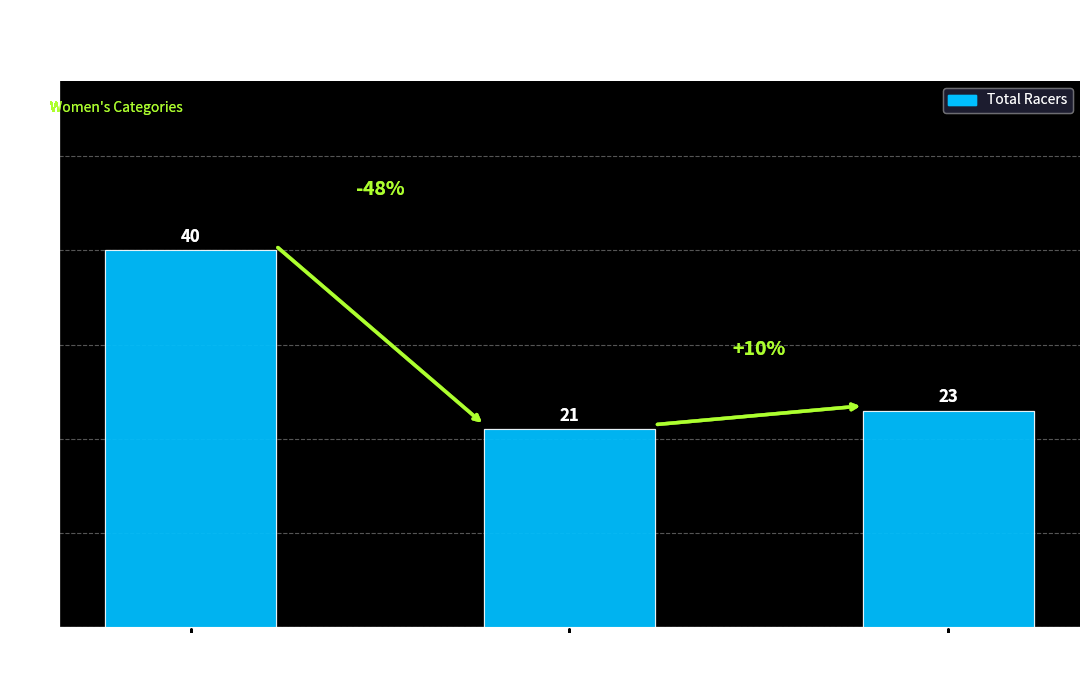

What is the difference between the maximum and second lowest values?

17